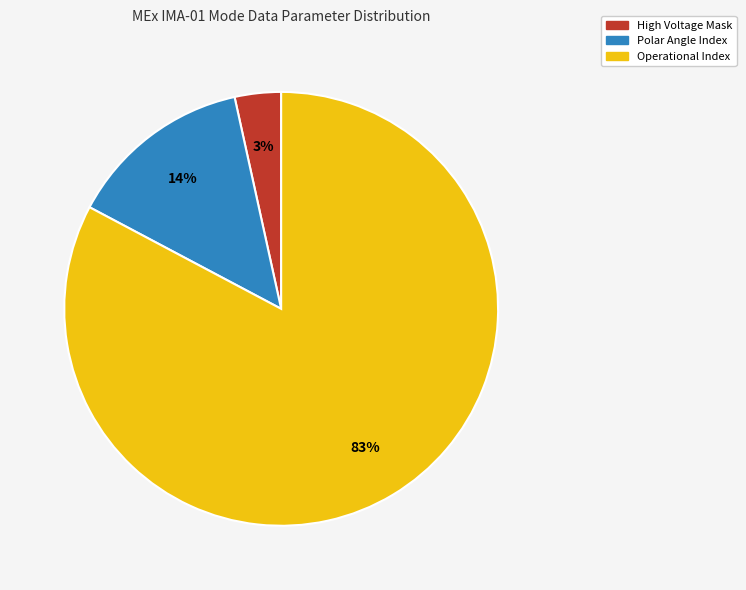

Combined, do Polar Angle Index and High Voltage Mask account for over 50%?

No